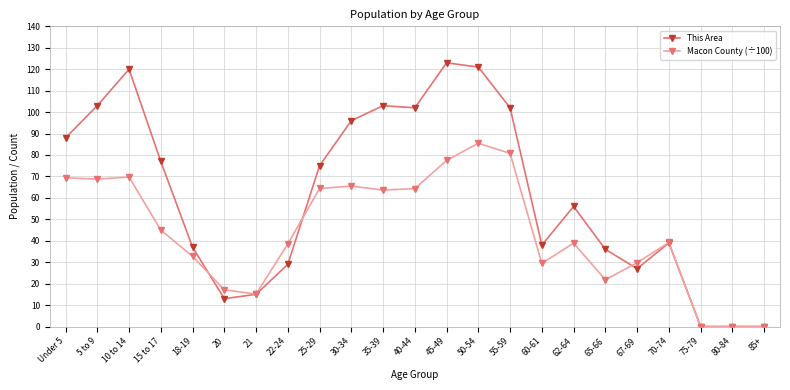

True or false: This Area and Macon County (÷100) intersect in this chart.

True